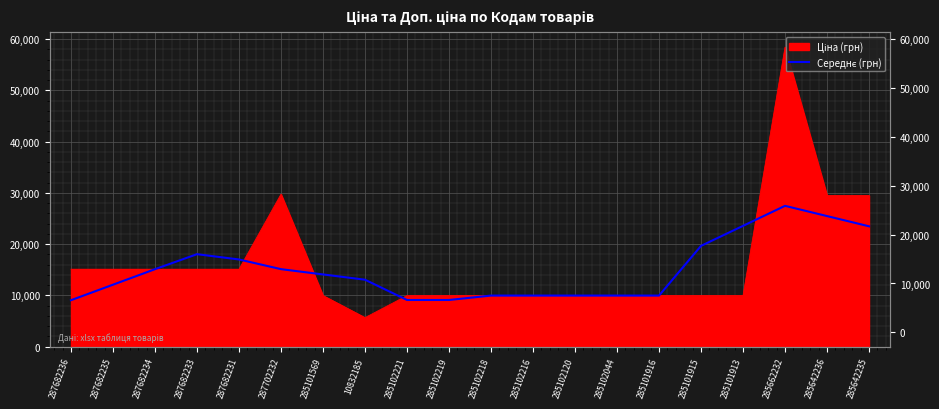

List the labels in order of value, largest first.

285662232, 285642236, 285101913, 285642235, 285101915, 287682233, 287682231, 287702232, 287682234, 285101569, 10832185, 287682235, 285102218, 285102216, 285102120, 285102044, 285101916, 285102221, 285102219, 287682236